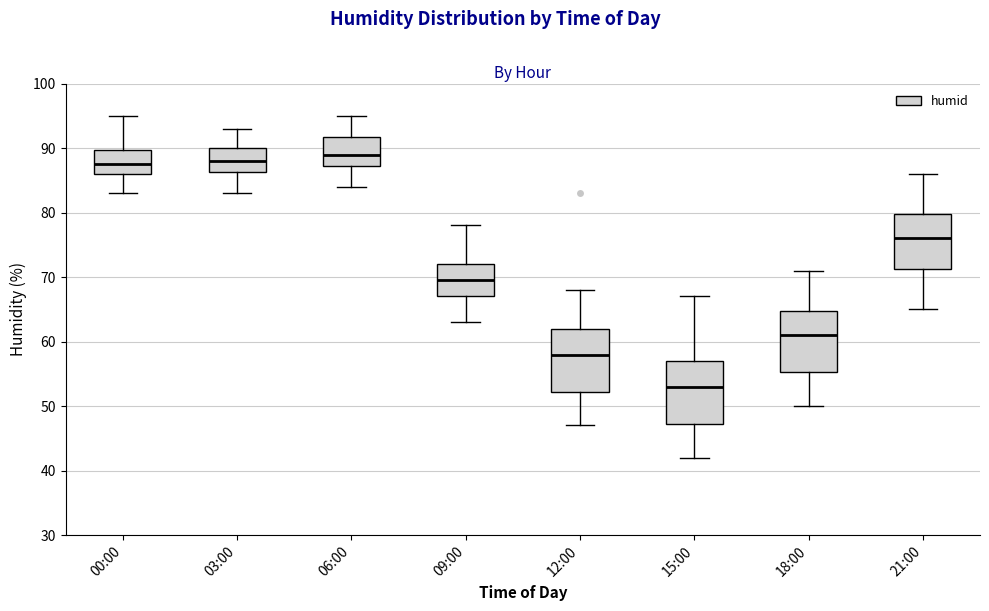

Which box's median line is the highest?

06:00